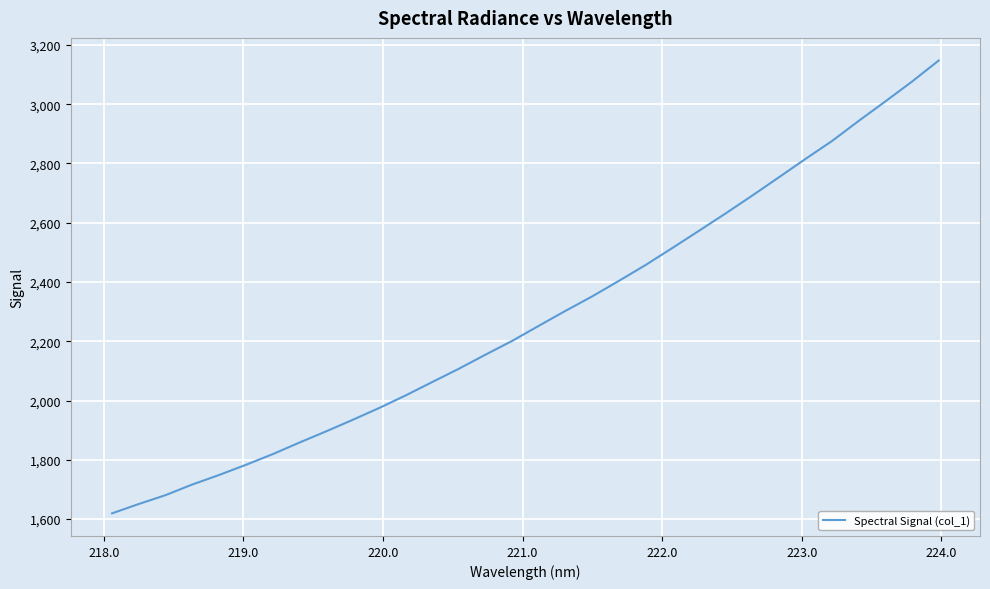

What is the greatest value displayed?

3147.2